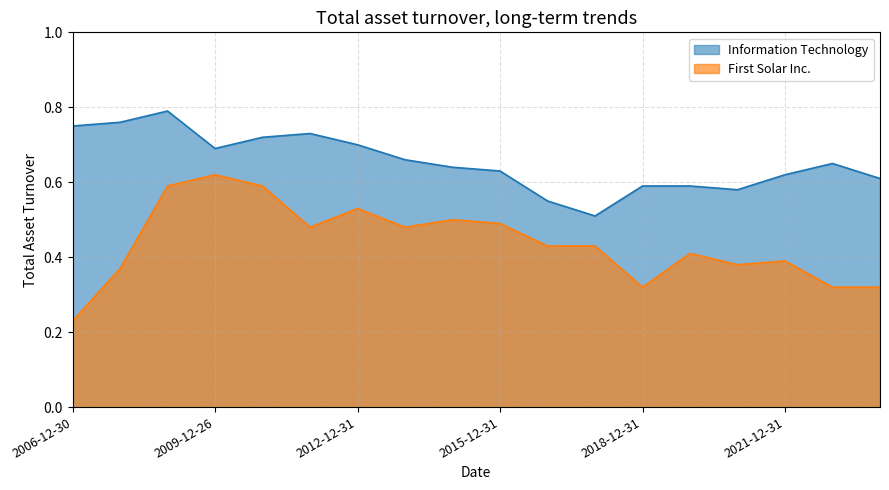

True or false: Information Technology and First Solar Inc. cross at least once.

False